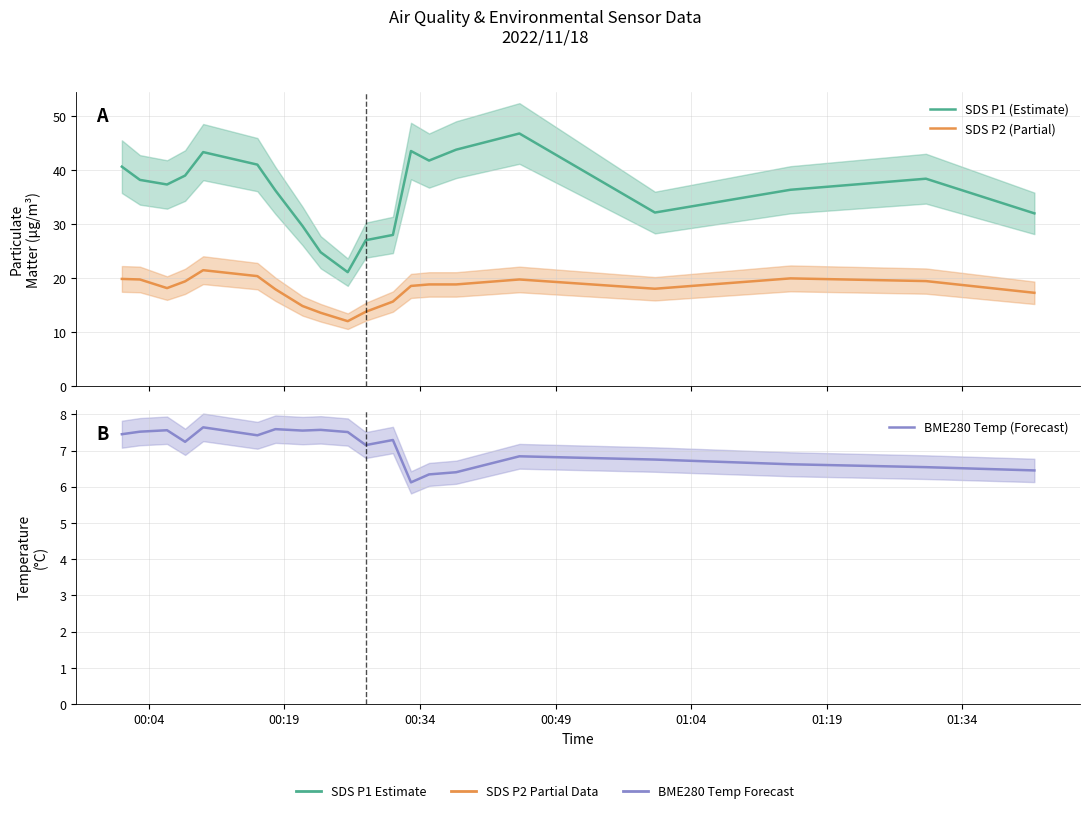

Where does the BME280 Temp (Forecast) series first go above 7?

00:04